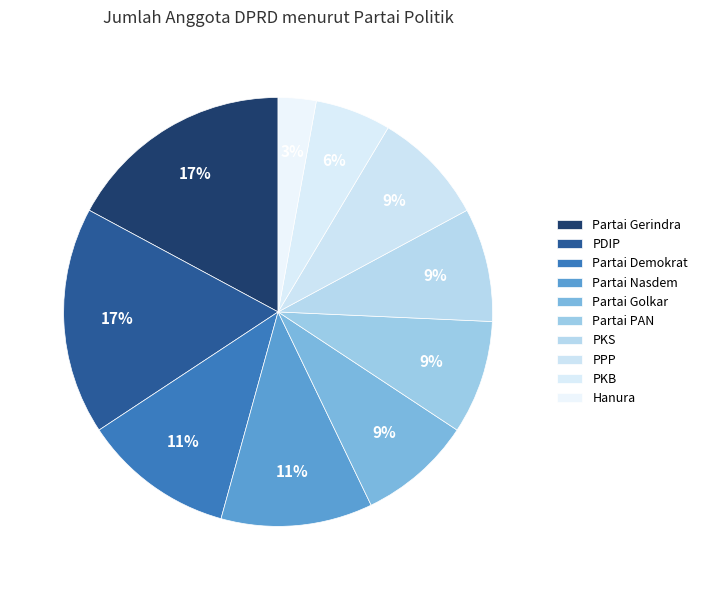

Is it true that Hanura is 3% of the pie?

True